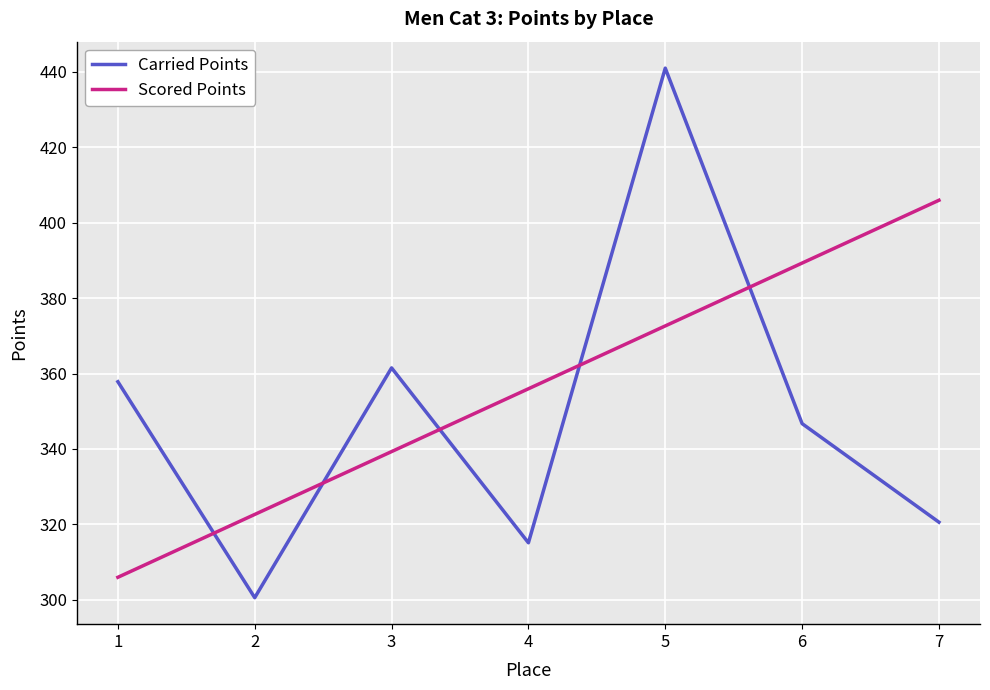

How many values in the Scored Points series exceed 355?

4